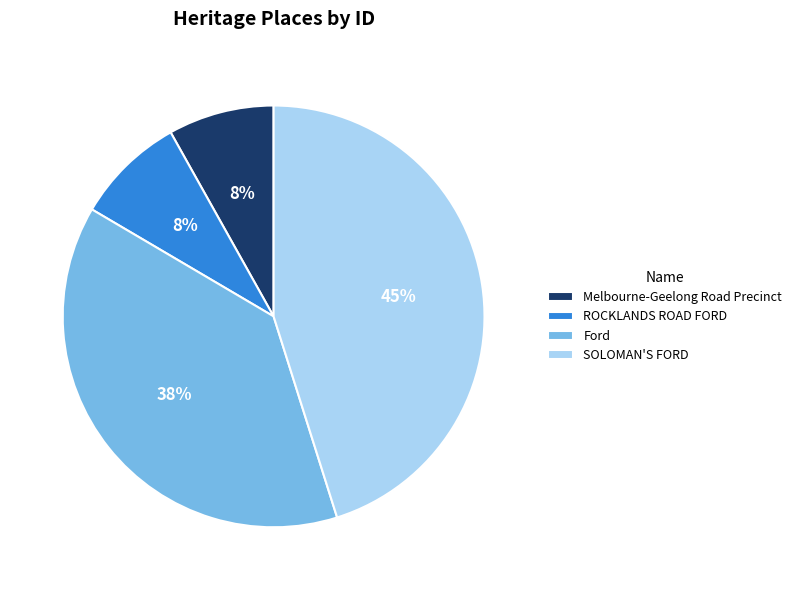

The Melbourne-Geelong Road Precinct slice represents 8% of the pie. True or false?

True